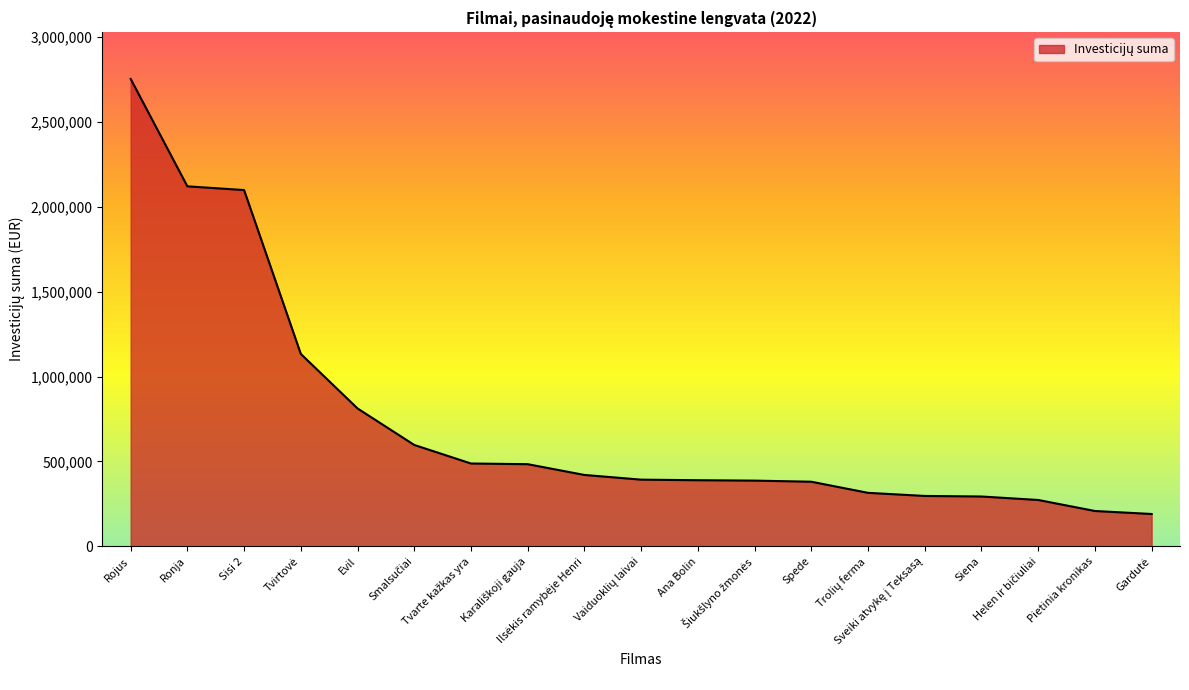

What position from the right is Ana Bolin?

9